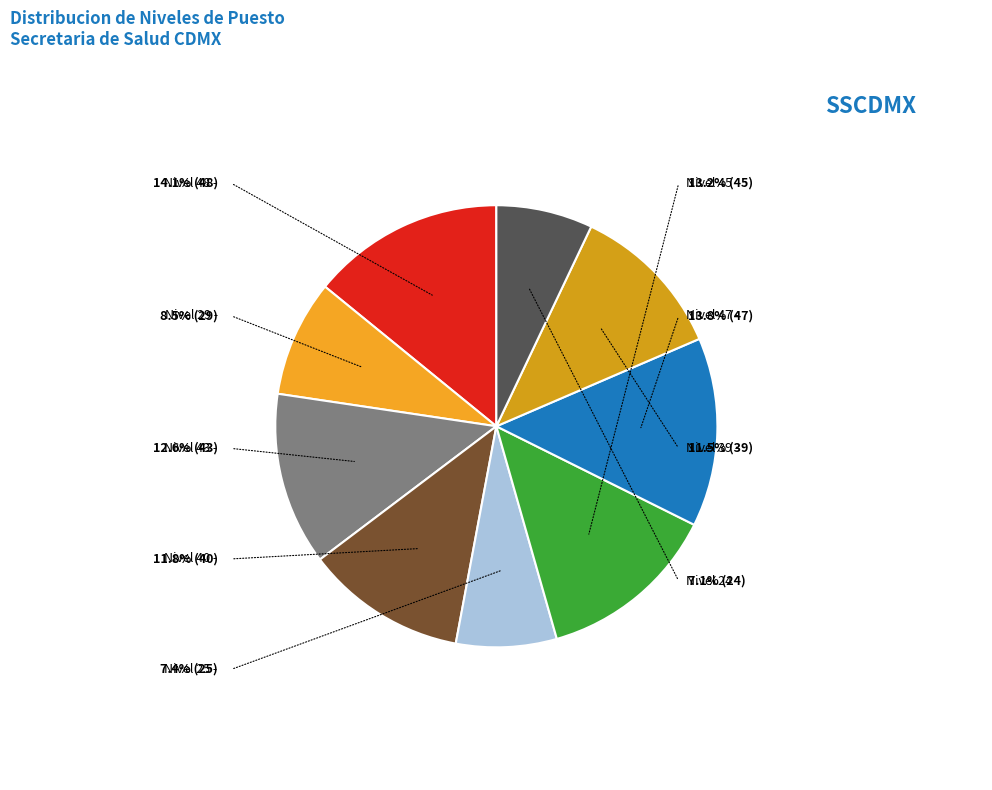

True or false: Confianza (Nivel 24) accounts for 7% of the total.

True